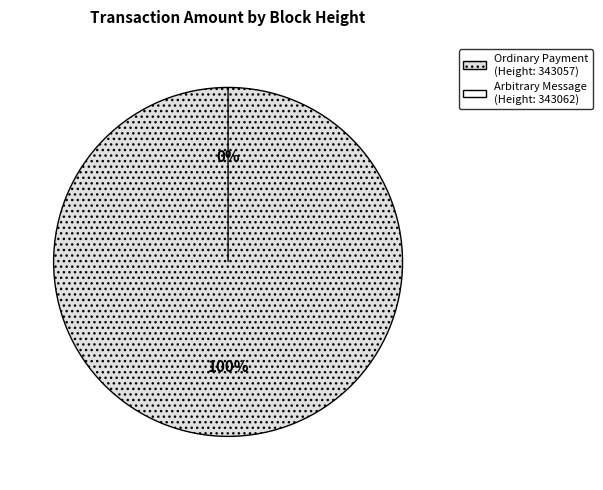

Which has a higher value, 343057 or 343062?

343057